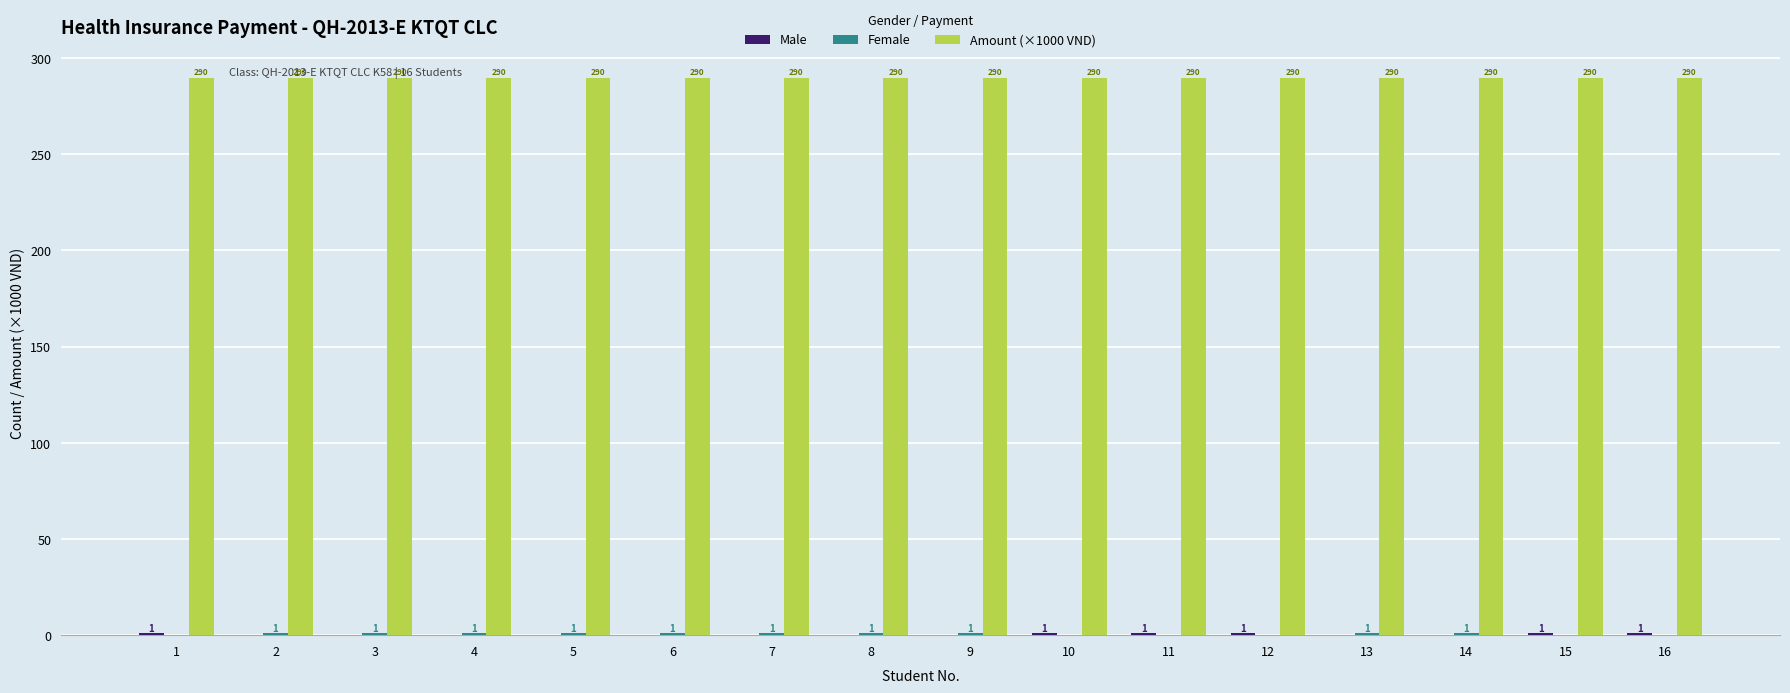

Which series has the largest total across all categories?

Amount (×1000 VND)